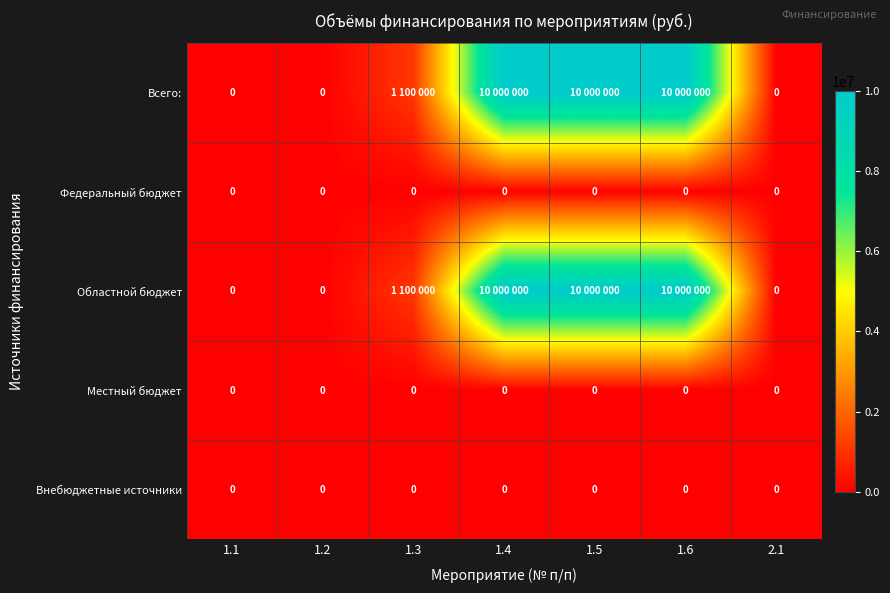

True or false: Федеральный бюджет has a value of 0 at 1.3.

True